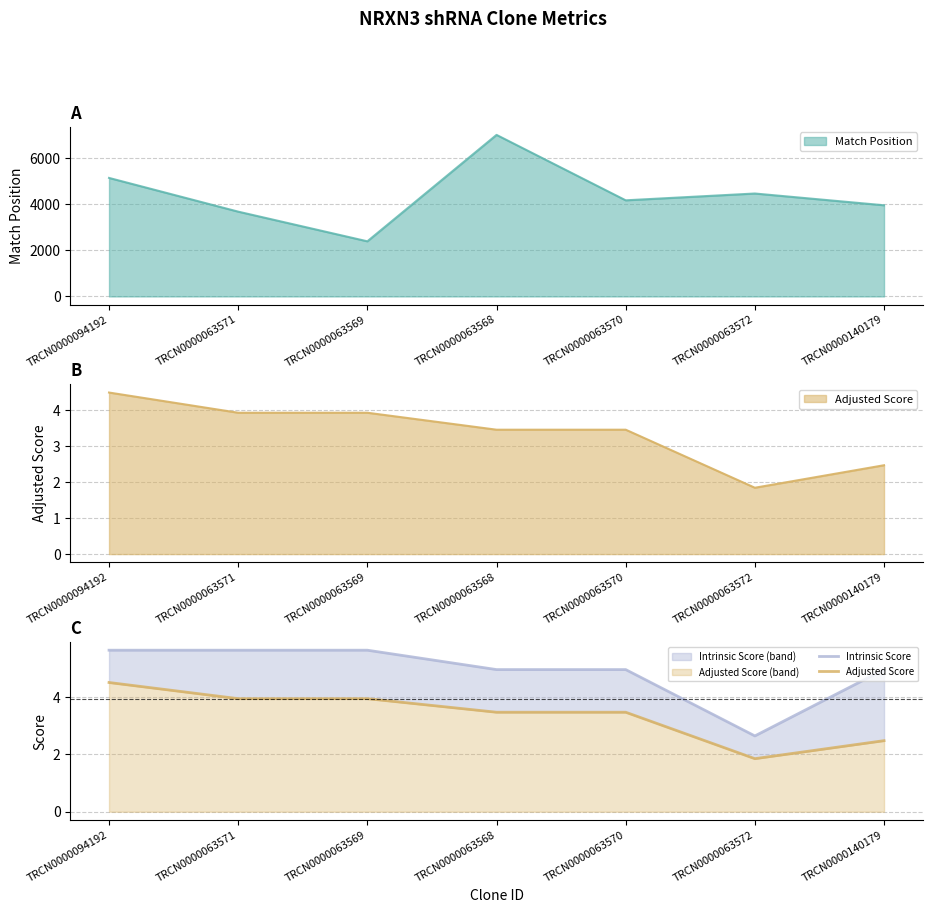

What is the difference between the highest and lowest values at TRCN0000094192?

1.1